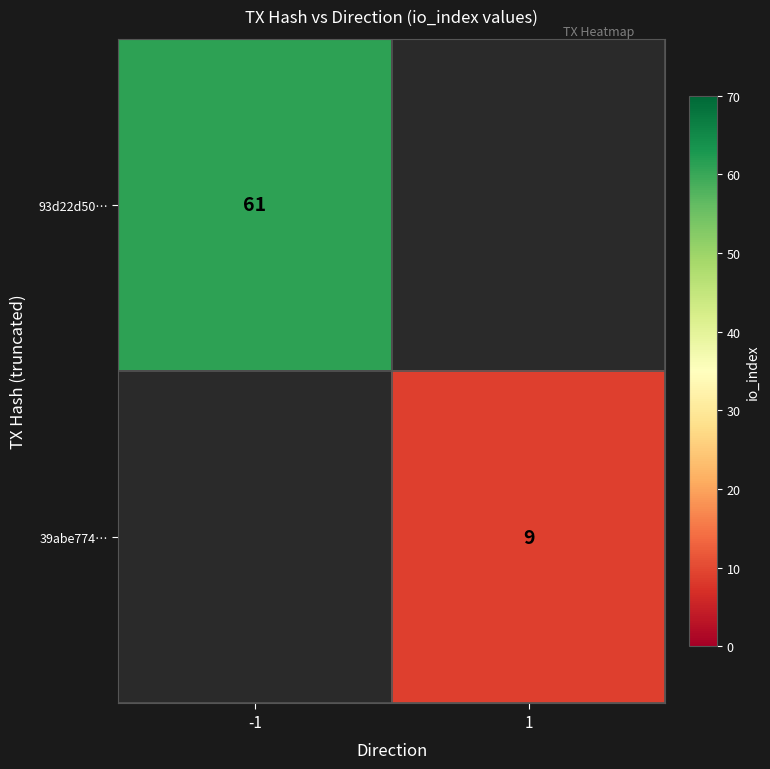

The 93d22d50… series shows 96 at -1. True or false?

False